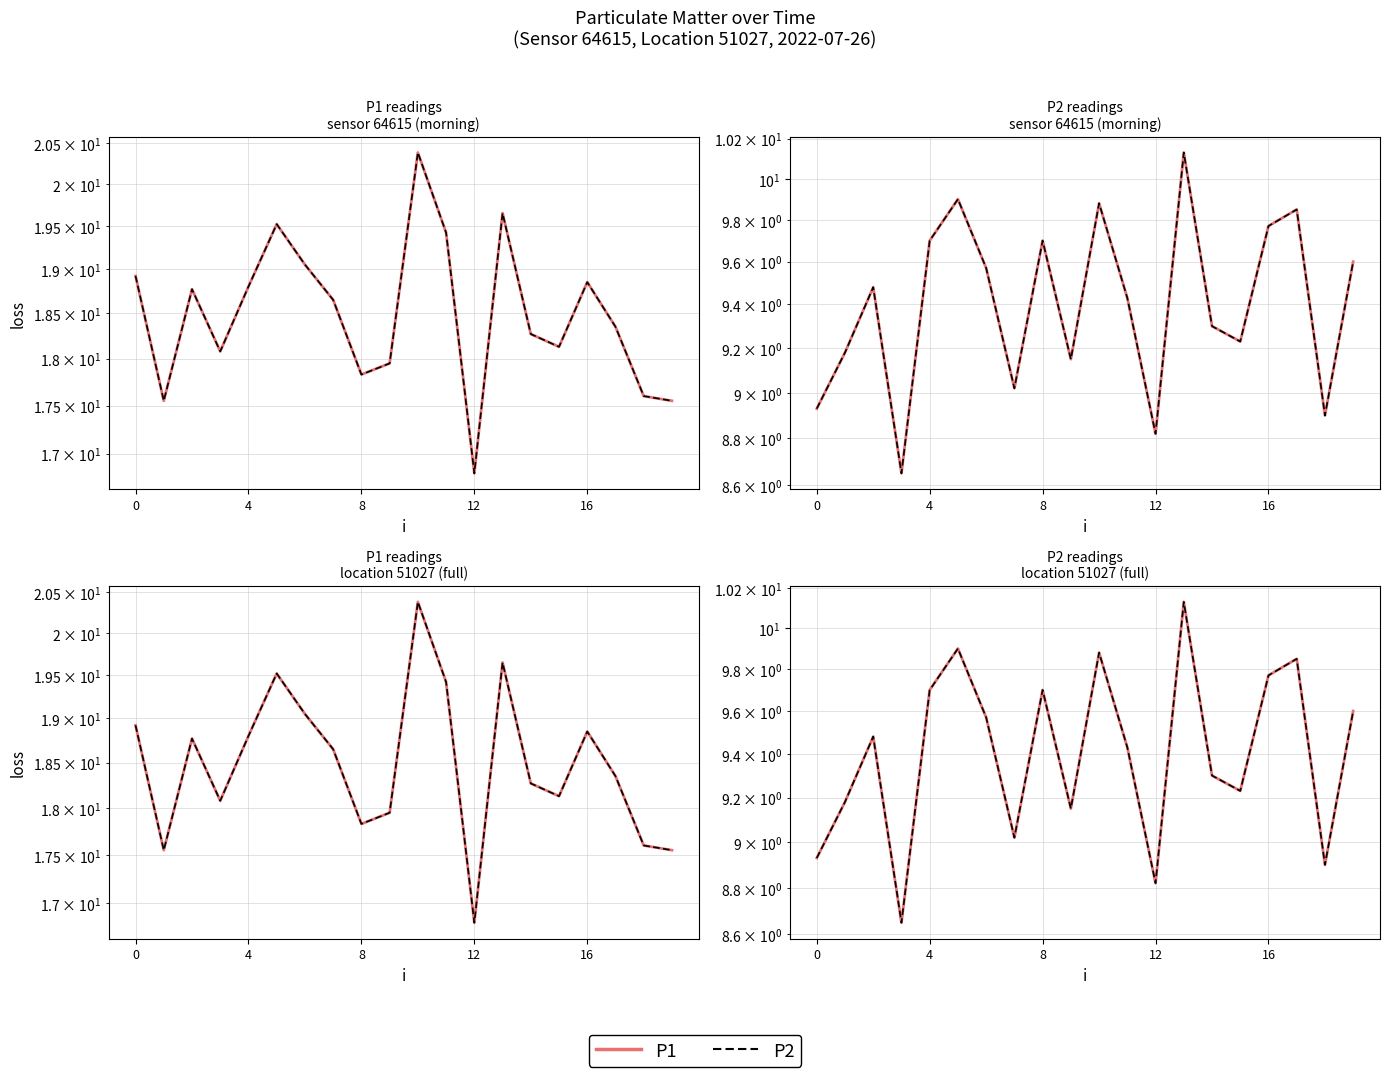

How many values in the P1 series are below 9?

4